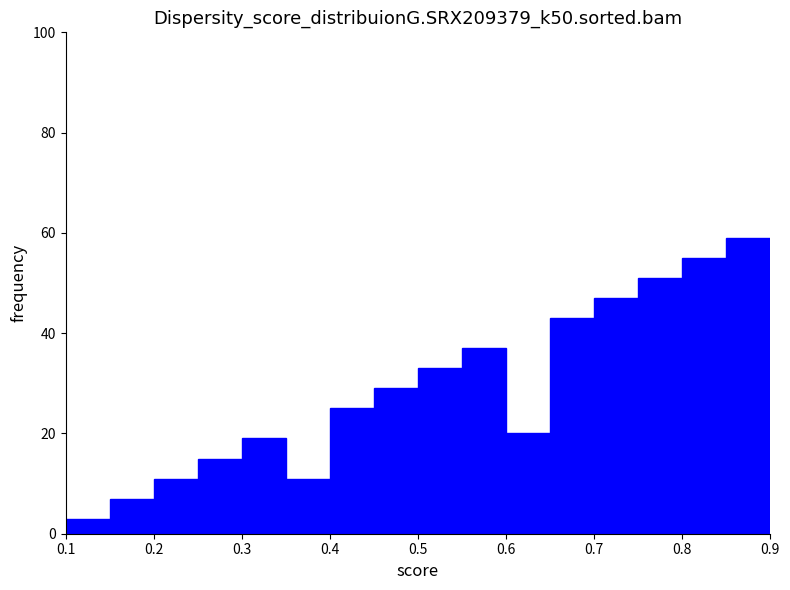

What is the height of the bar covering 0.10 to 0.15 on the x-axis? The values are not printed on the chart, so give them approximately, as read against the axis.

4